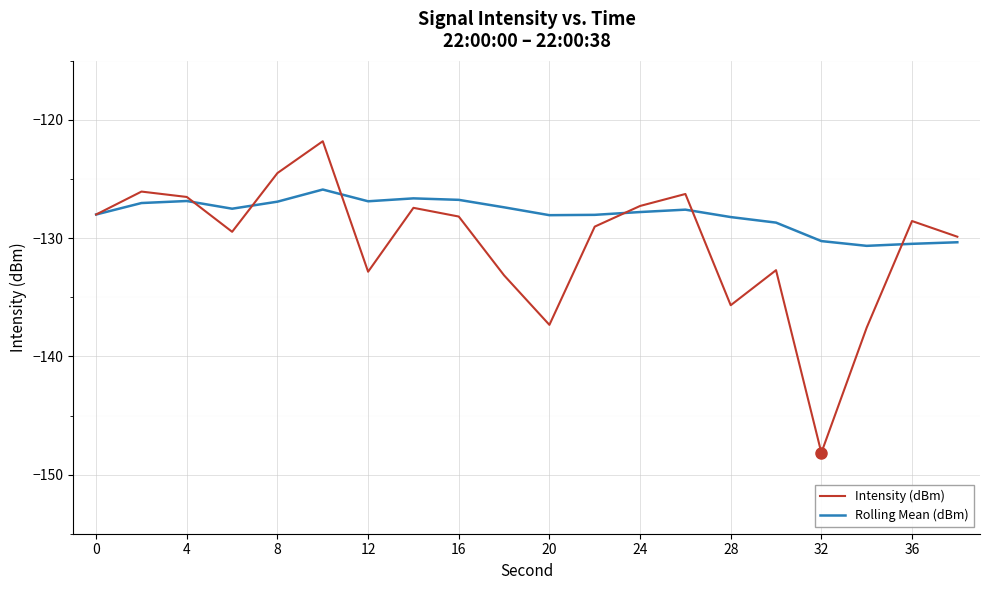

Which series has the largest total across all categories?

Rolling Mean (dBm)